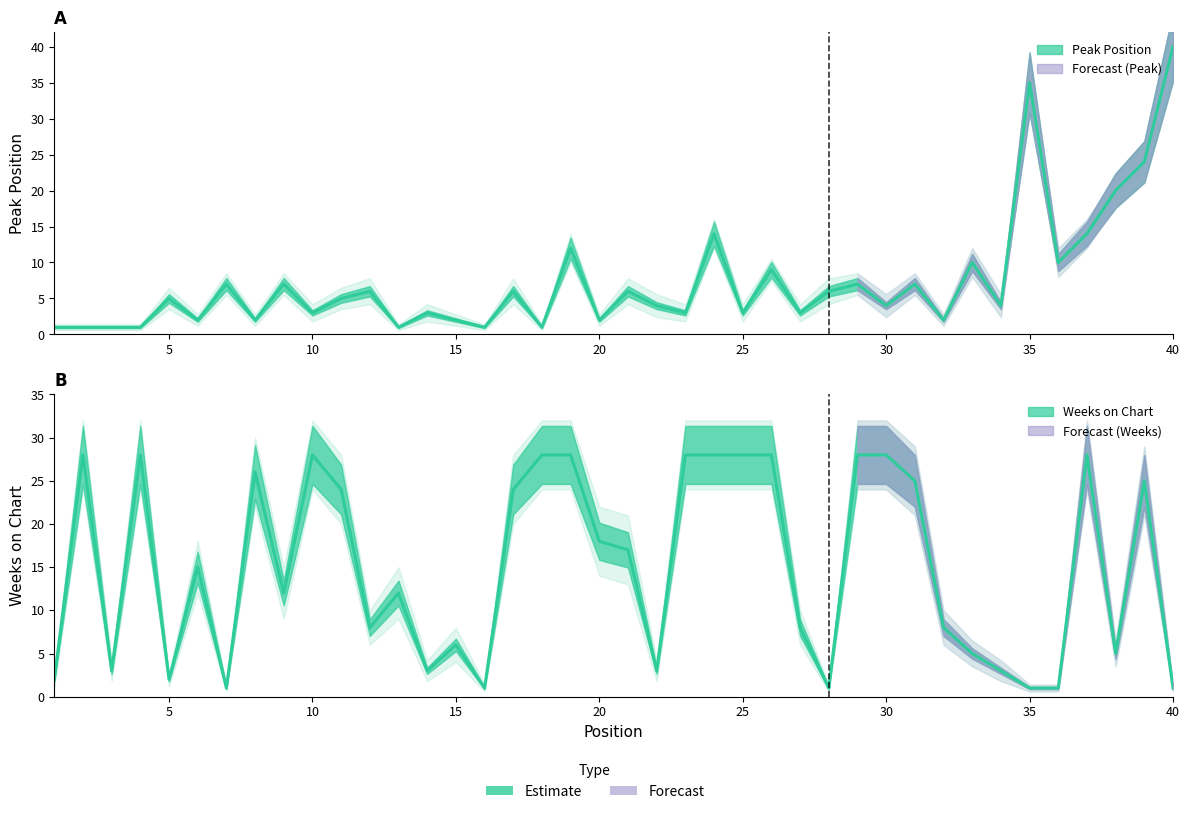

What value does the Weeks on Chart series have at 6, to the nearest 10?

20